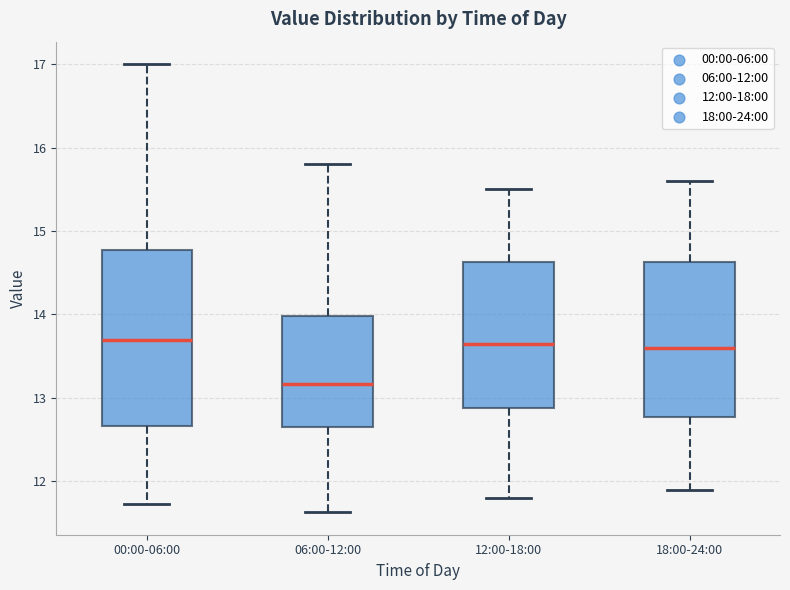

Which box's median line is the lowest?

06:00-12:00